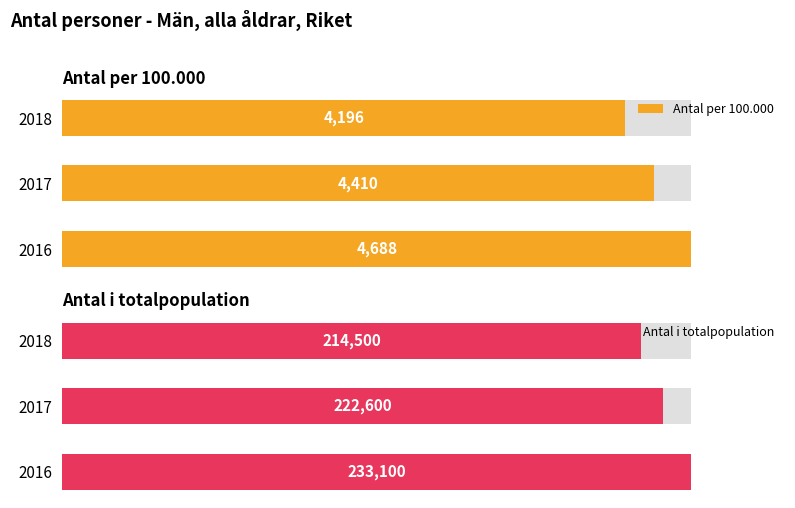

True or false: Antal per 100.000 has a value of 4410 at 2017.

True